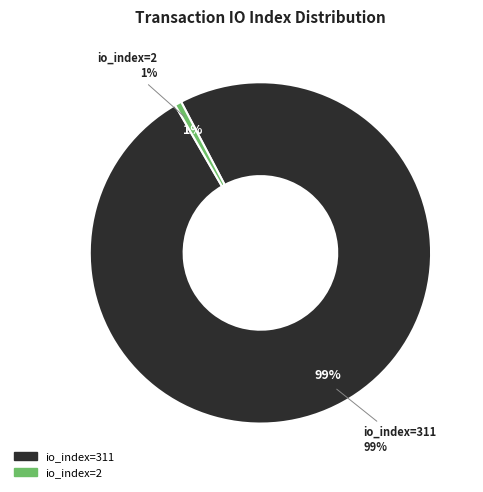

How many segments does this pie chart have?

2